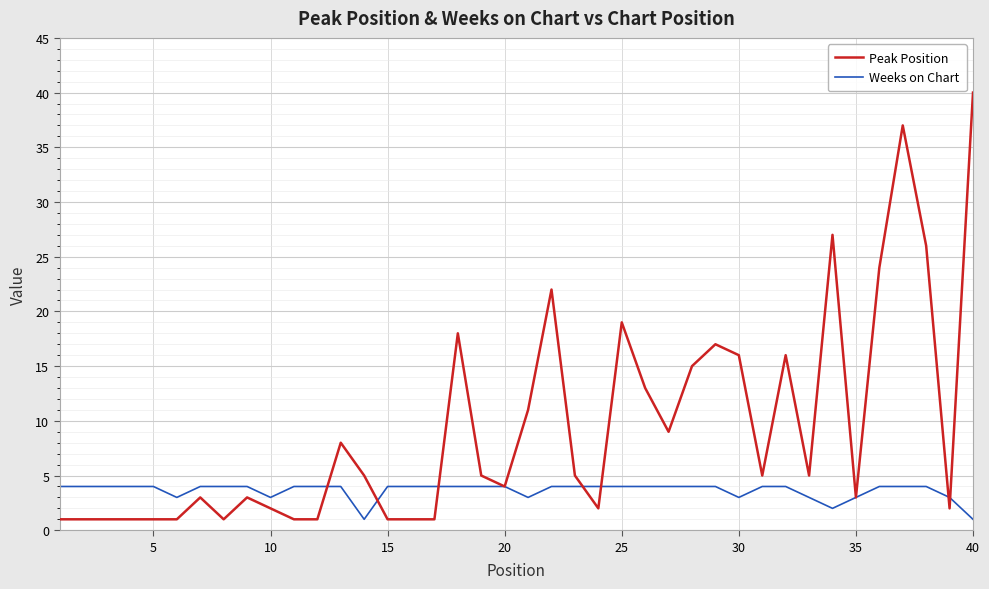

What is the maximum value shown in the chart?

40